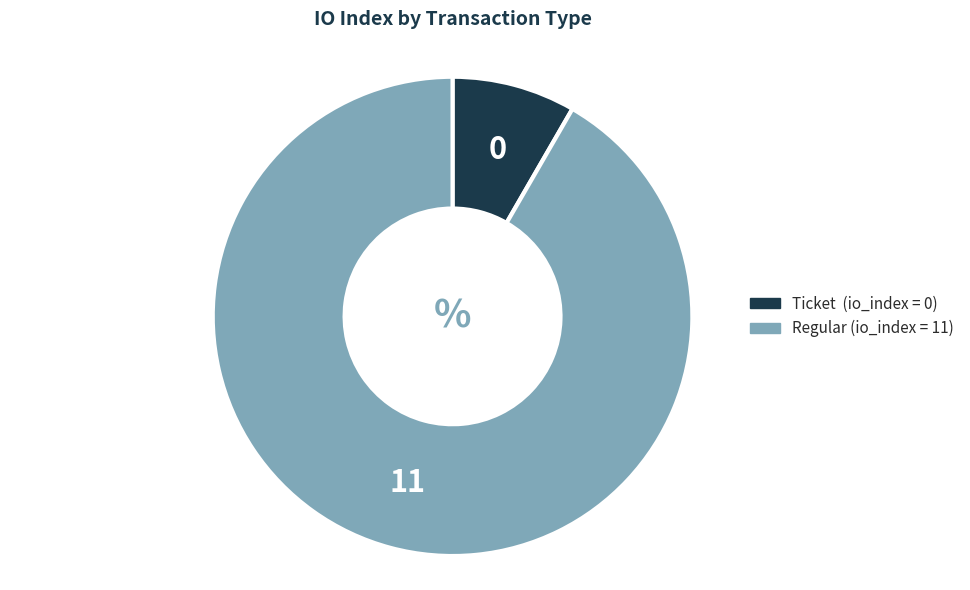

Is there a majority slice in this chart?

Yes